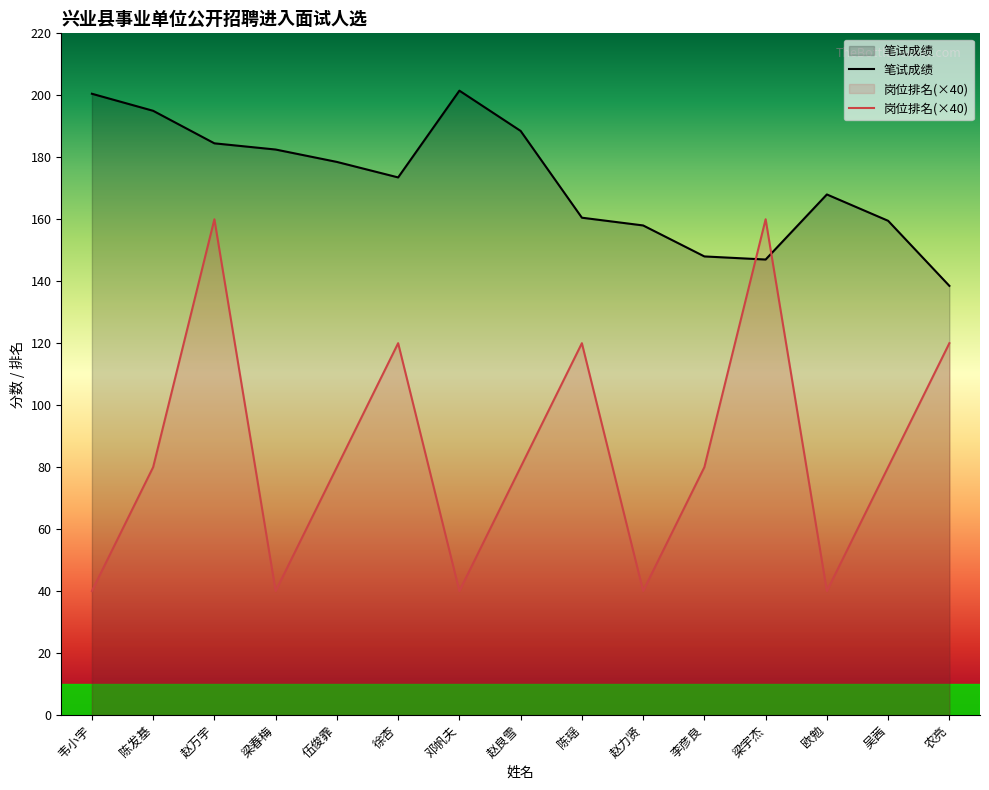

What is the label of the 14th point from the left?

吴茜